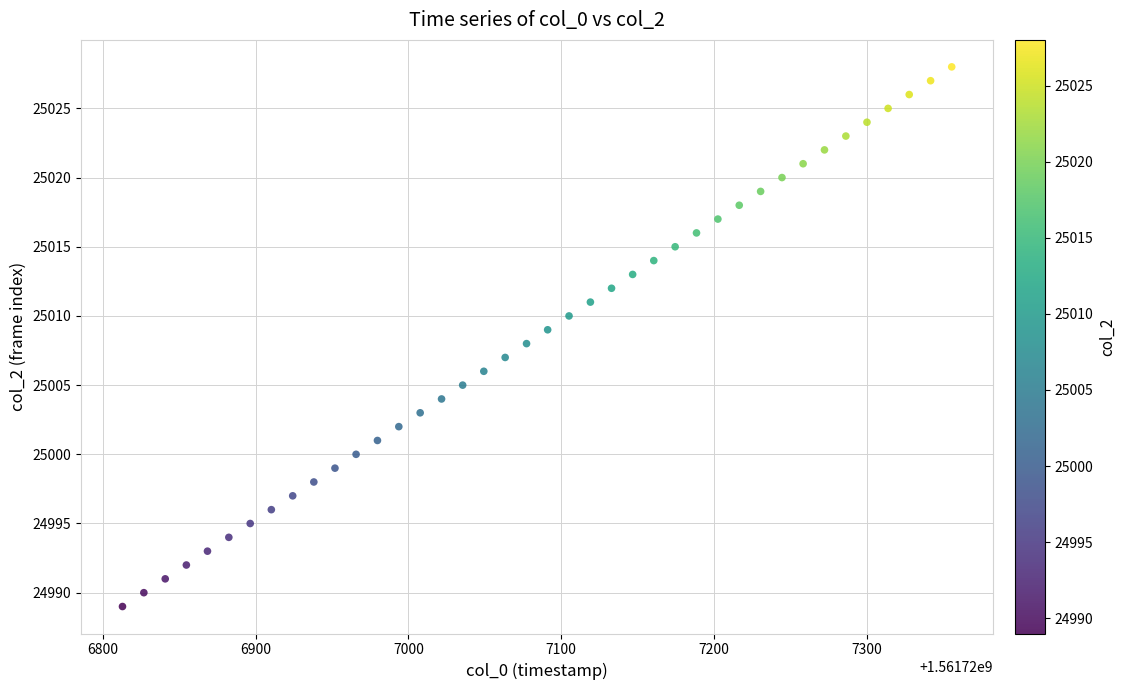

What is the range of Y values (max minus min)?

39